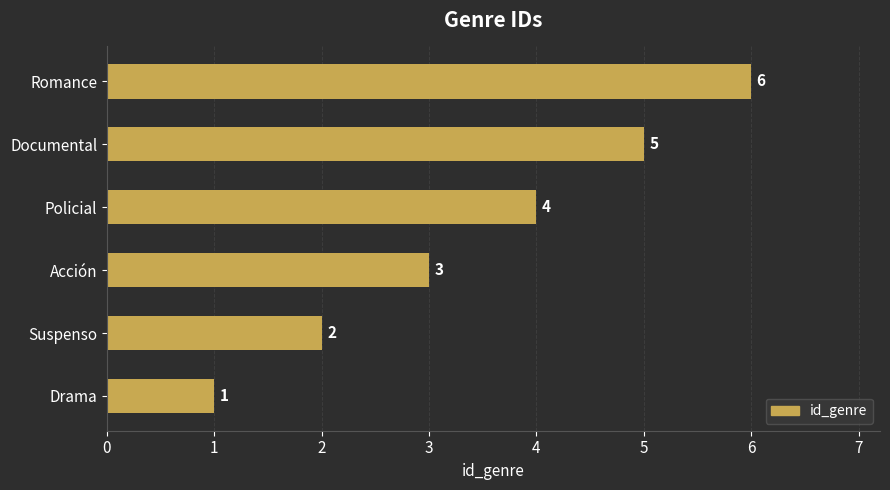

What is the ratio of the value at Policial to the value at Romance?

0.7